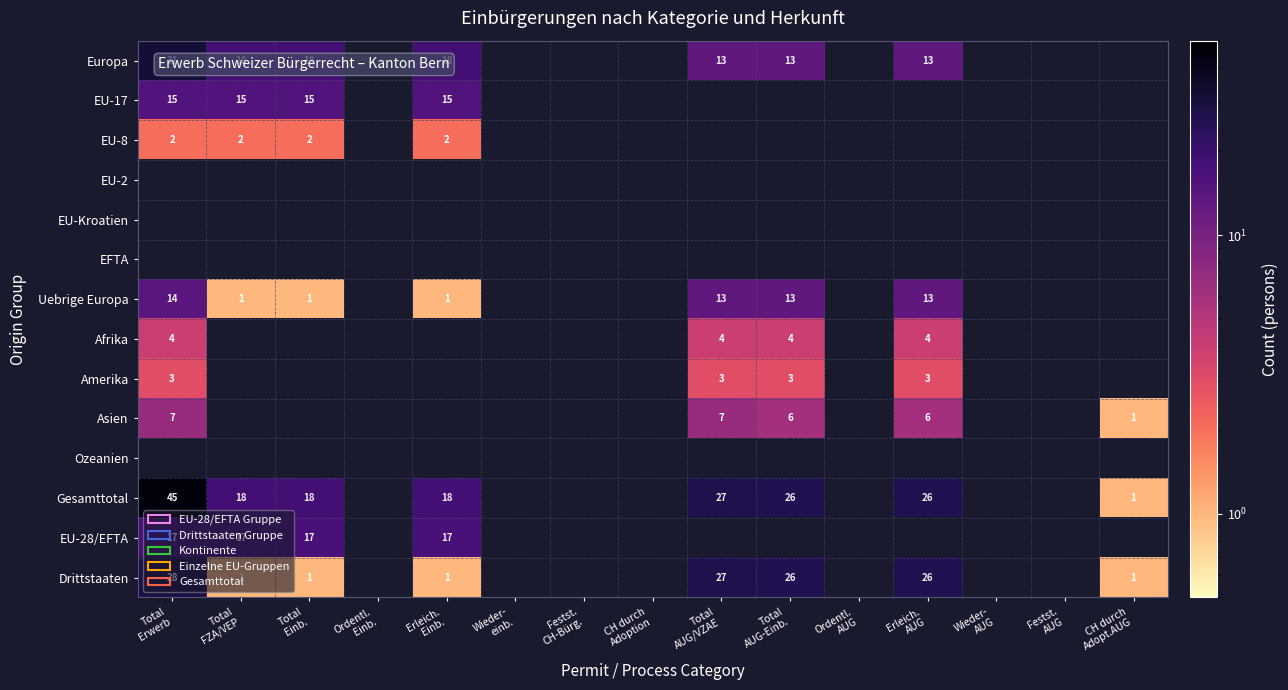

What is the maximum value shown in the chart?

45.0